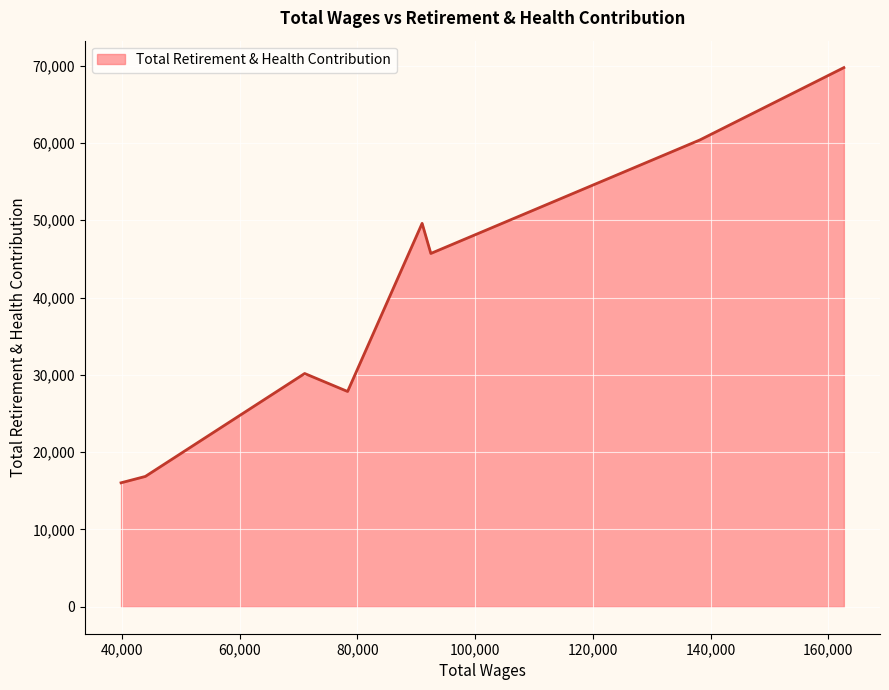

What is the minimum value shown in the chart?

16036